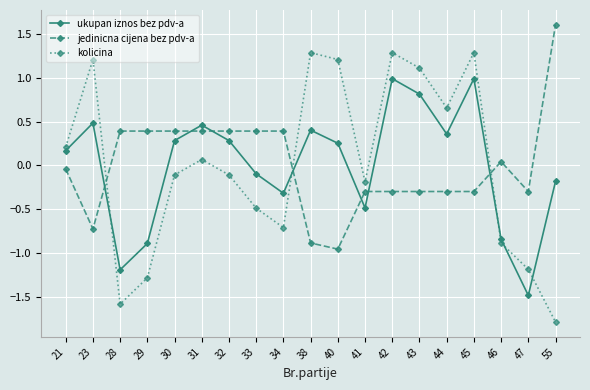

After their last crossing, which series has the higher values: jedinicna cijena bez pdv-a or ukupan iznos bez pdv-a?

jedinicna cijena bez pdv-a